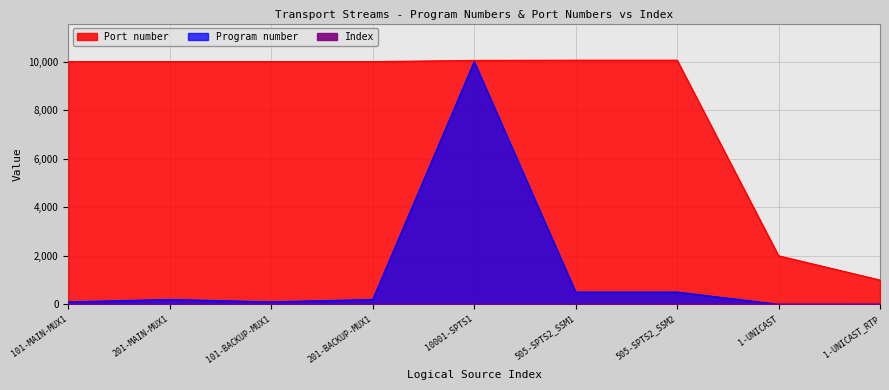

How many lines are shown in the chart?

3